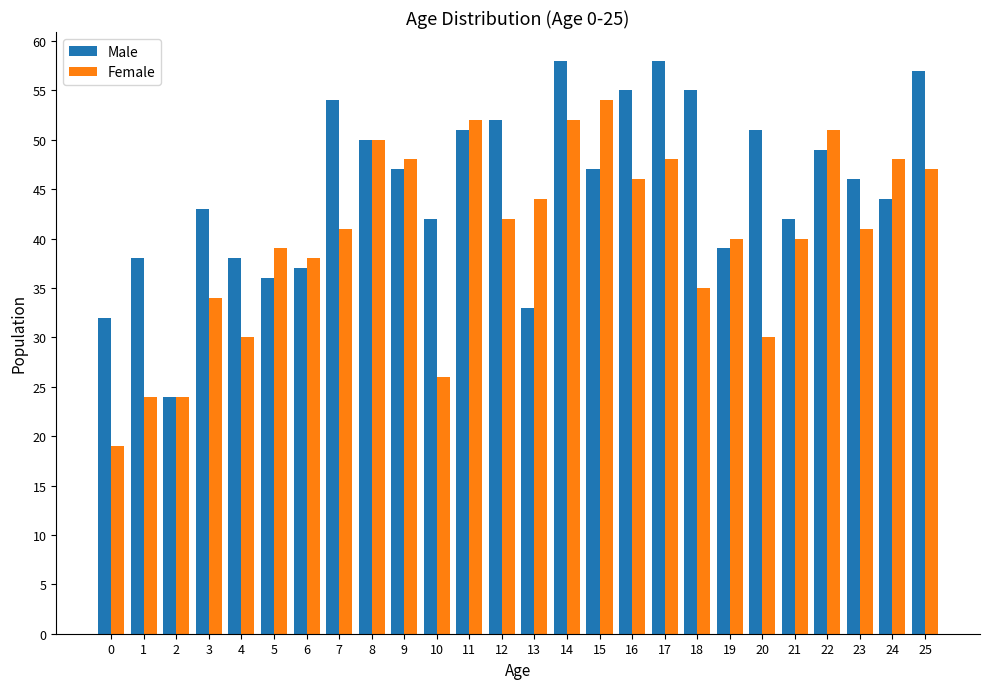

How many series are shown in this chart?

2